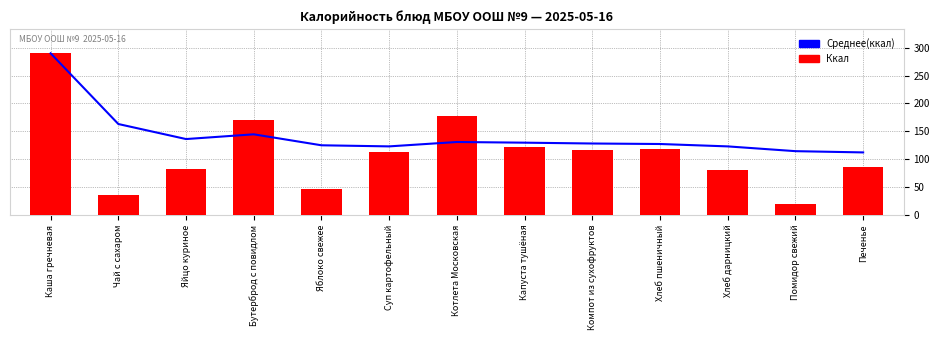

What is the maximum value shown in the chart?

290.0